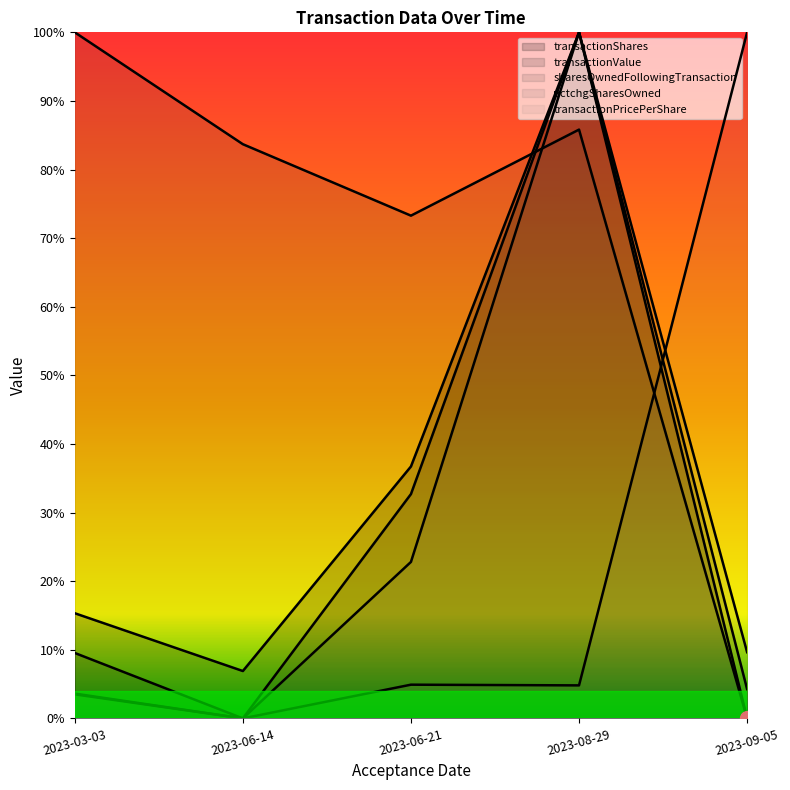

Which label corresponds to the largest value in the chart?

2023-08-29